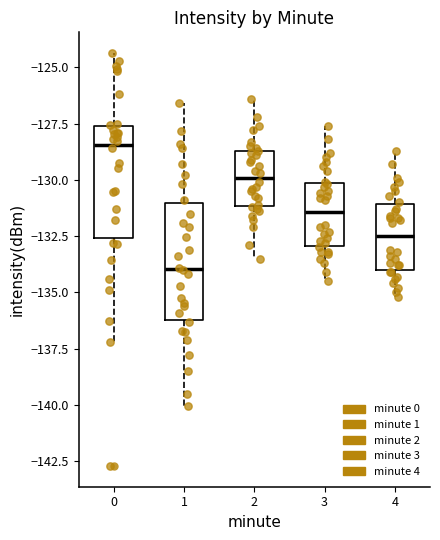

Where is the upper edge of the box at x = 1 on the y-axis? The values are not printed on the chart, so give them approximately, as read against the axis.

-131.0